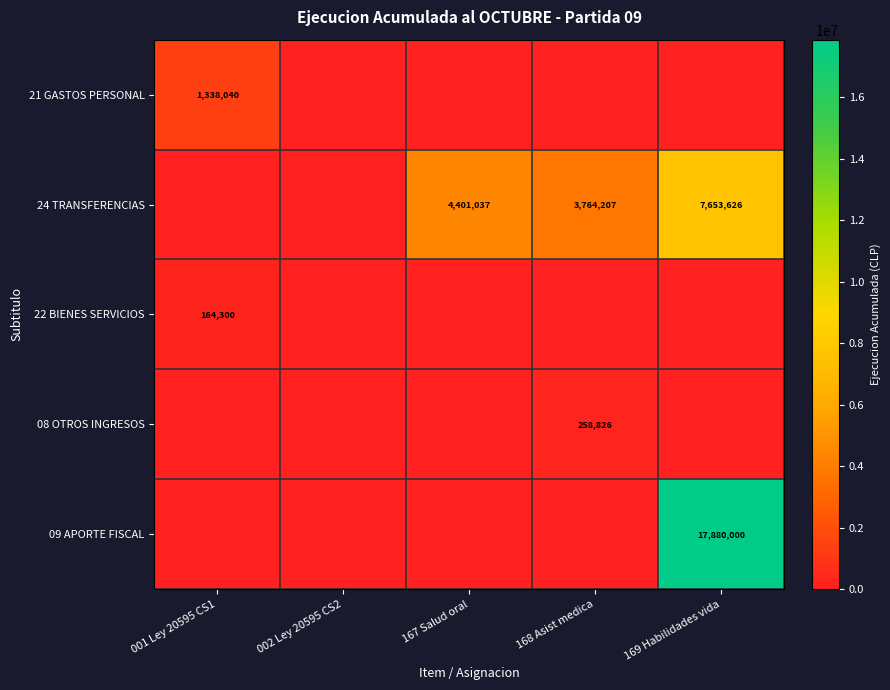

The value of 08 OTROS INGRESOS at 168 Asist medica is 85211. True or false?

False